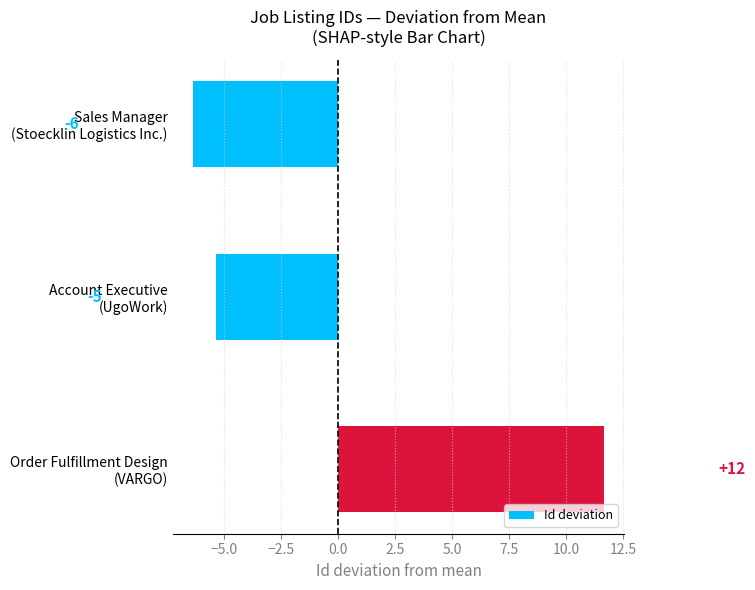

Are the bars horizontal?

Yes